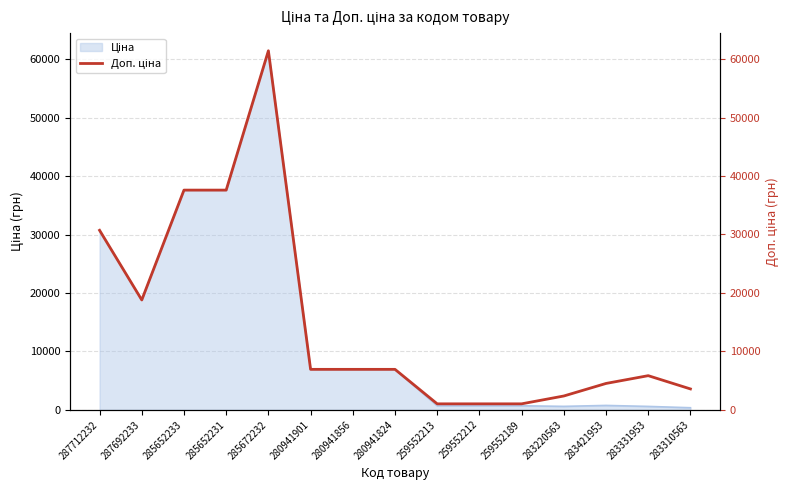

Reading left to right, transcribe all the data shown in this chart.

30717.1	18796.8	37593.6	37593.6	61434.3	6925.7	6925.7	6925.7	1024.6	1024.6	1024.6	2366.5	4513.3	5843.9	3573.9